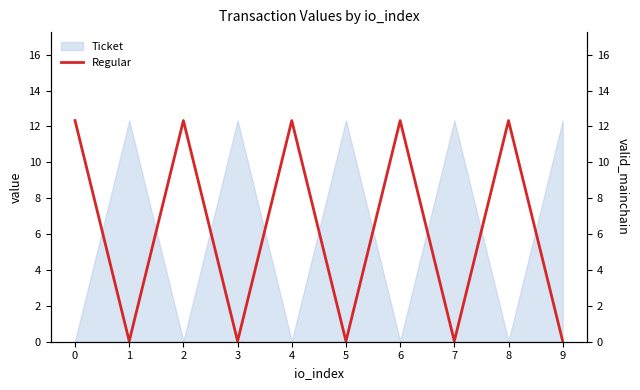

What is the difference between the maximum and second lowest values?

12.3